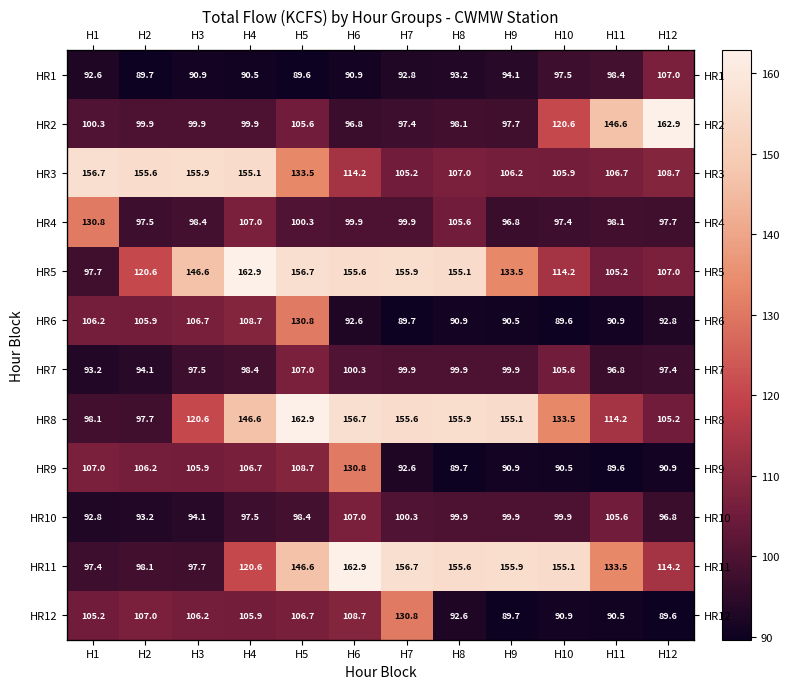

At which category is the sum across all series the highest?

H5